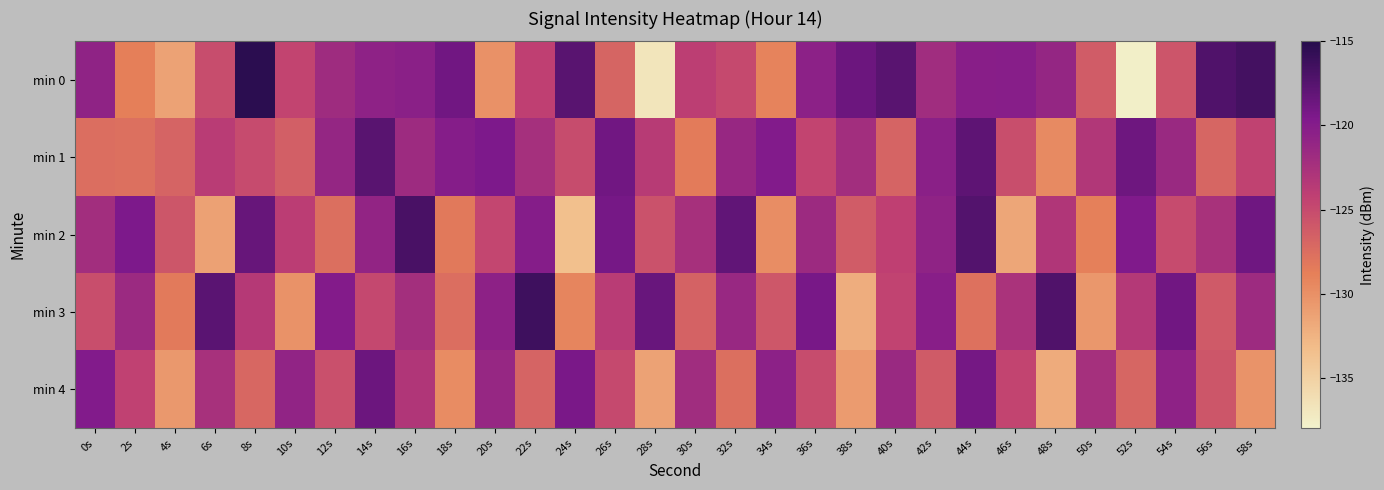

What is the maximum value shown in the chart?

-115.3